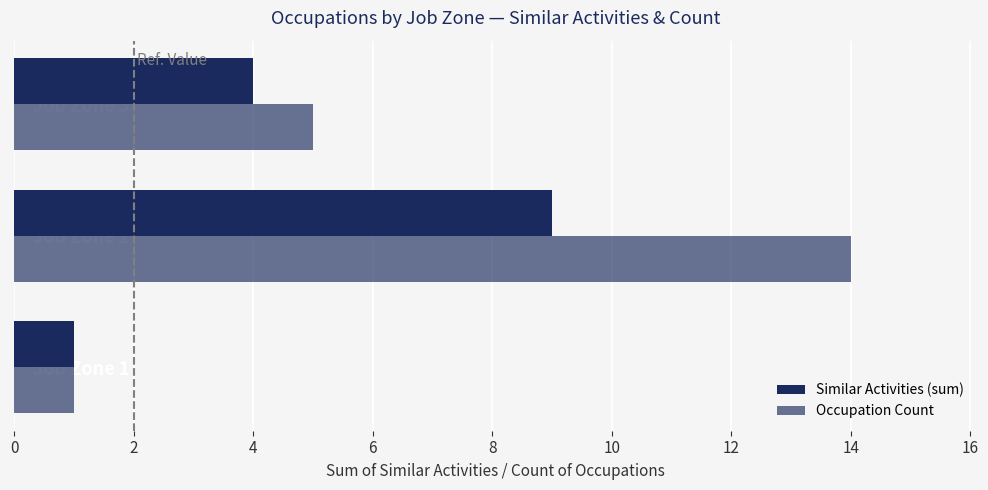

How many data points in Similar Activities (sum) are less than 4?

1